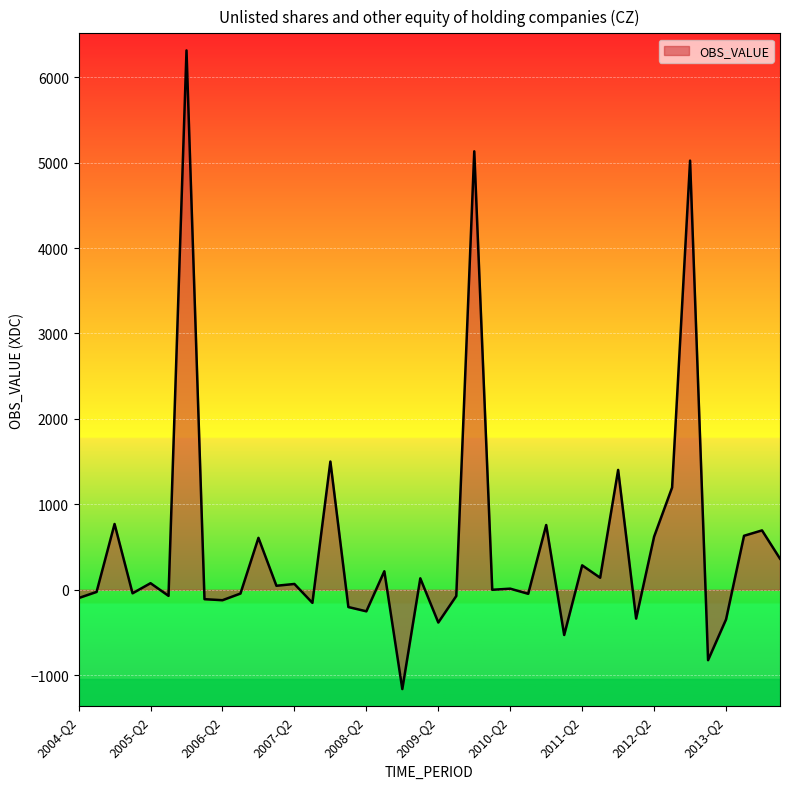

How many values are below 47?

20